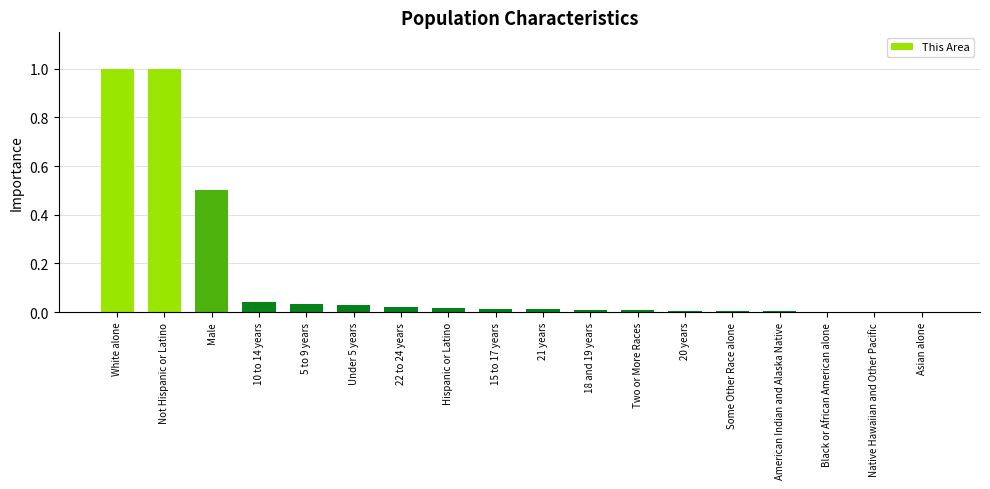

True or false: the data shows 0.5 at Male.

True